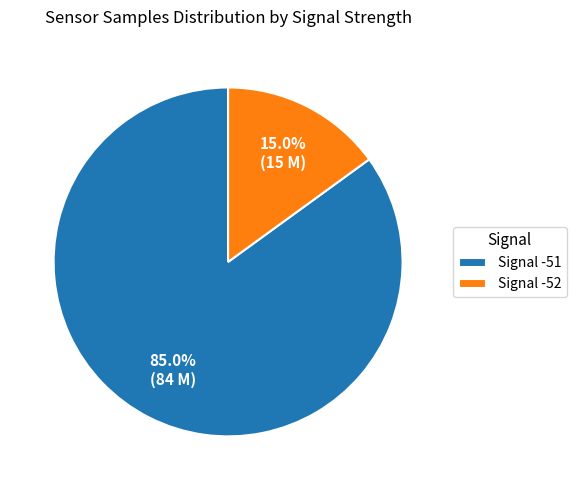

Approximately how many times larger is the value at Signal -51 compared to Signal -52?

5.7